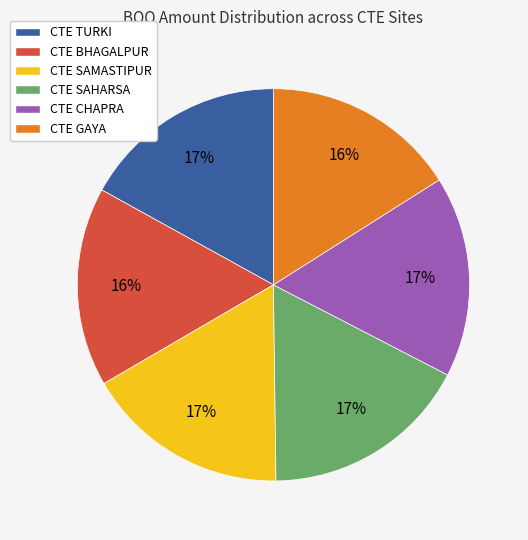

How many slices are in this pie chart?

6